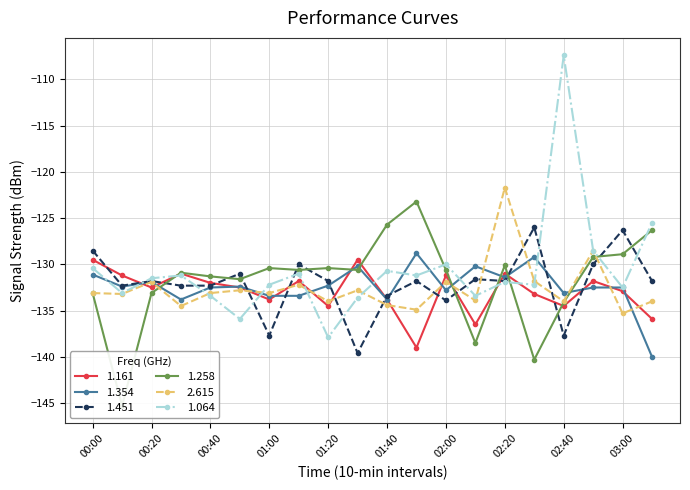

Rank the series by their maximum value, from lowest to highest.

1.161, 1.354, 1.451, 1.258, 2.615, 1.064